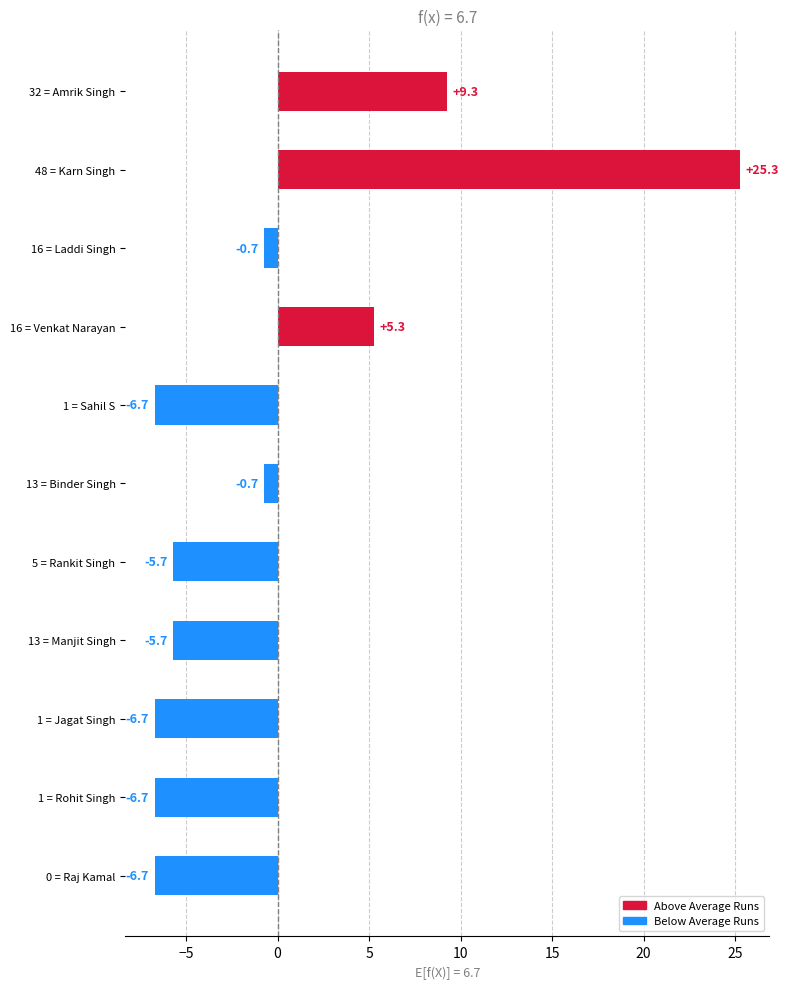

How many bars are there in total?

11